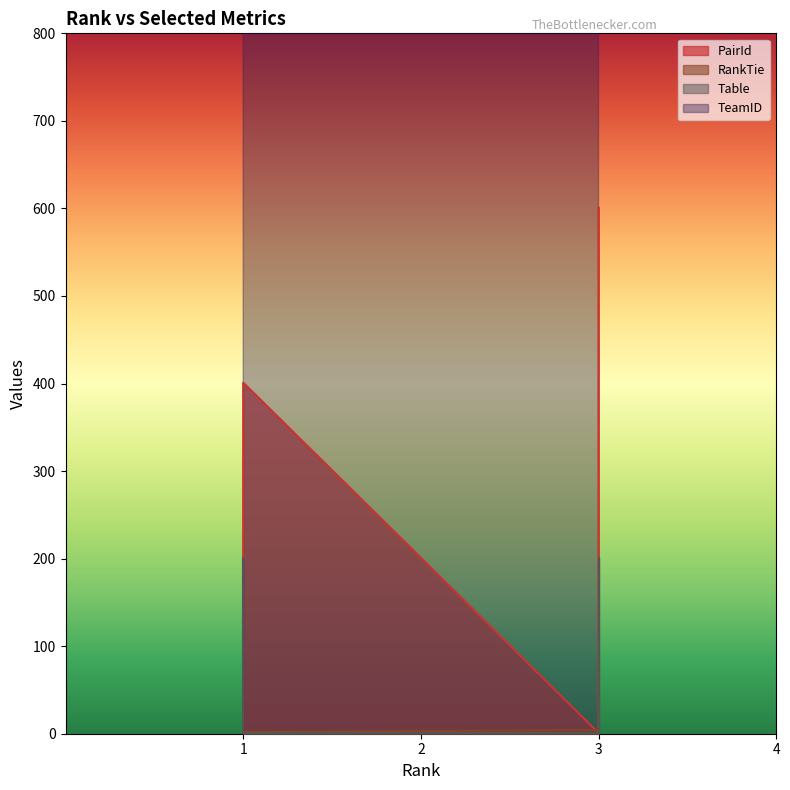

Which series changed the most between 1 and 3?

PairId